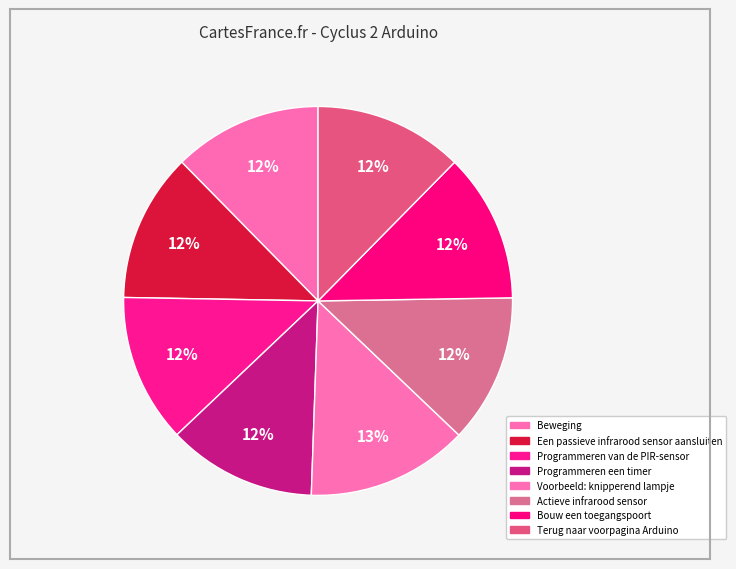

How many slices are in this pie chart?

8